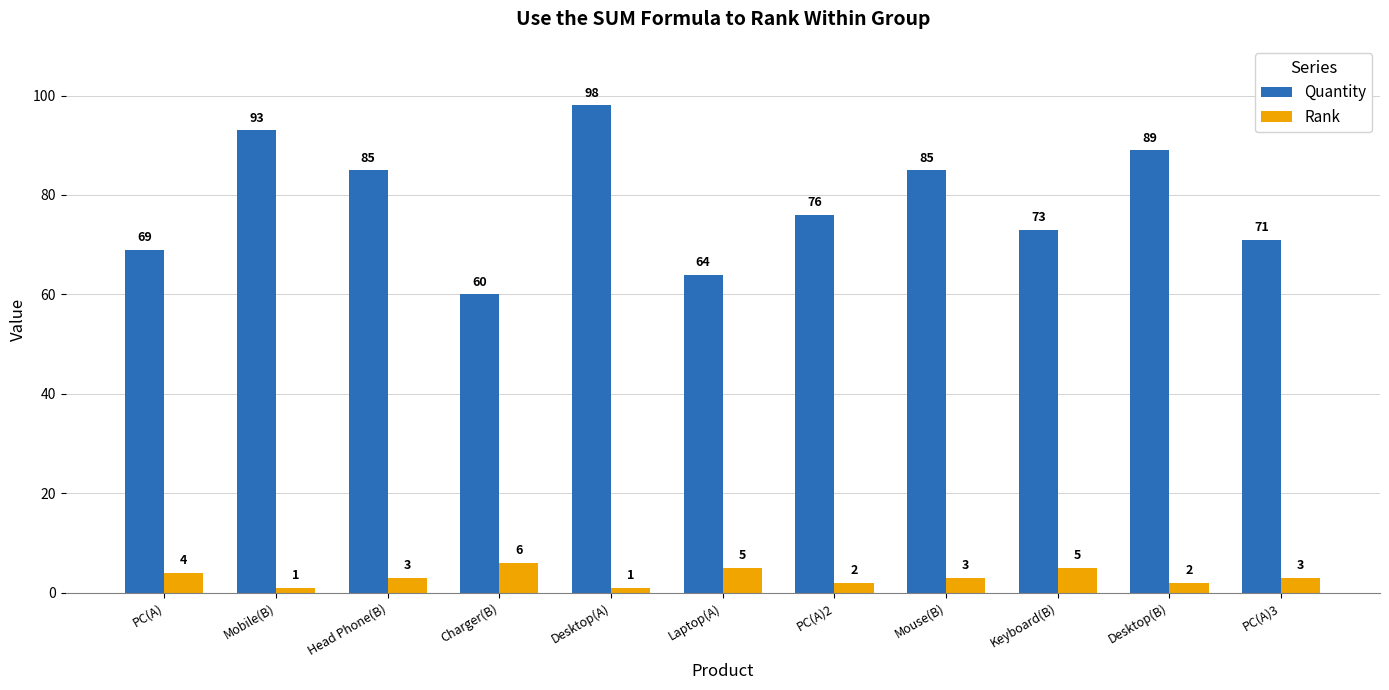

The value of Quantity at PC(A)2 is 134. True or false?

False